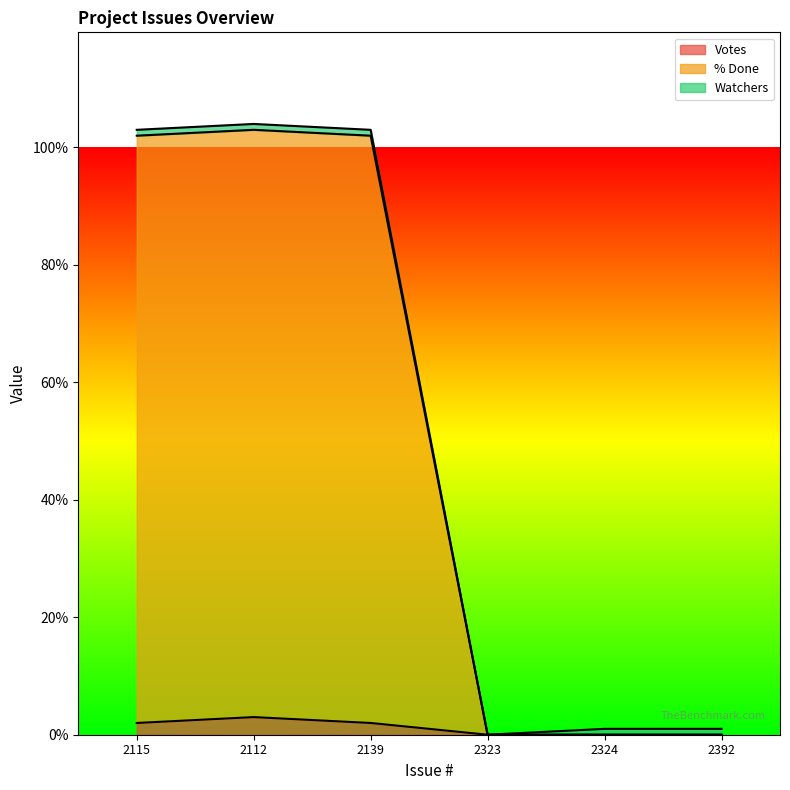

True or false: % Done has more than 1 points higher than both neighbors.

False